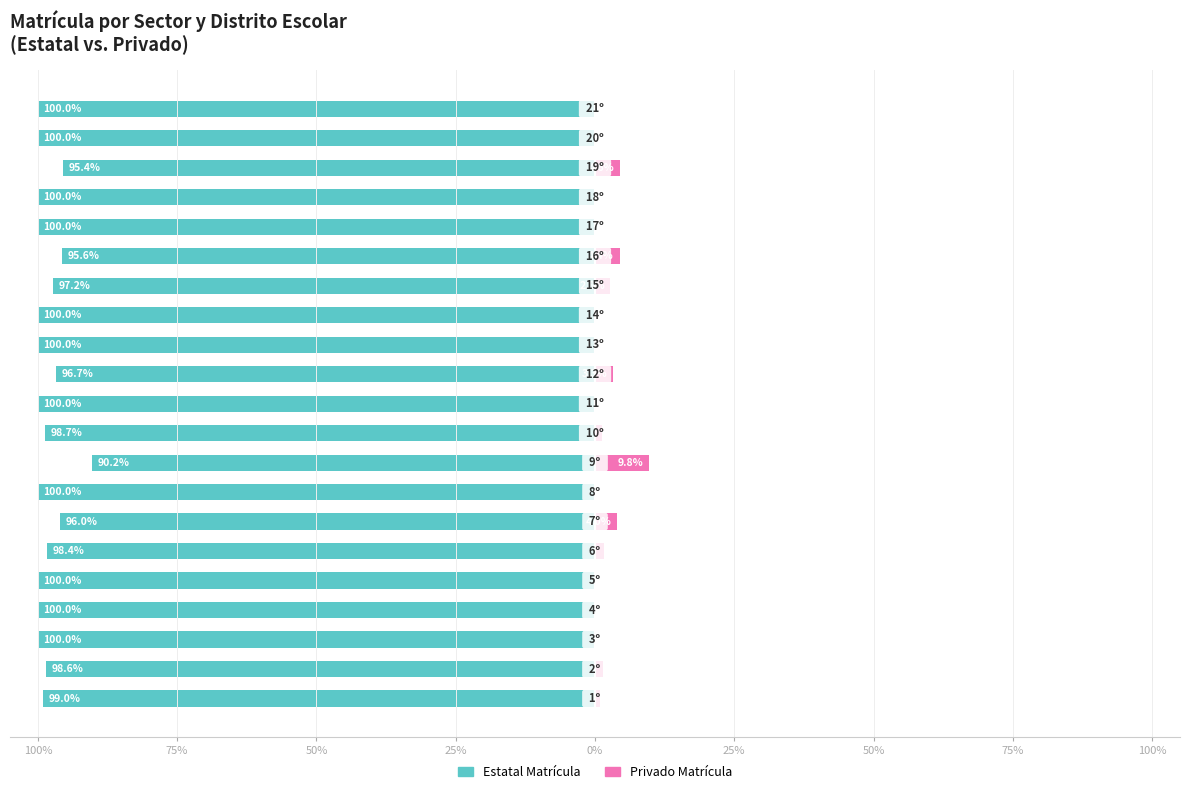

What is the label of the 14th bar from the left?

13